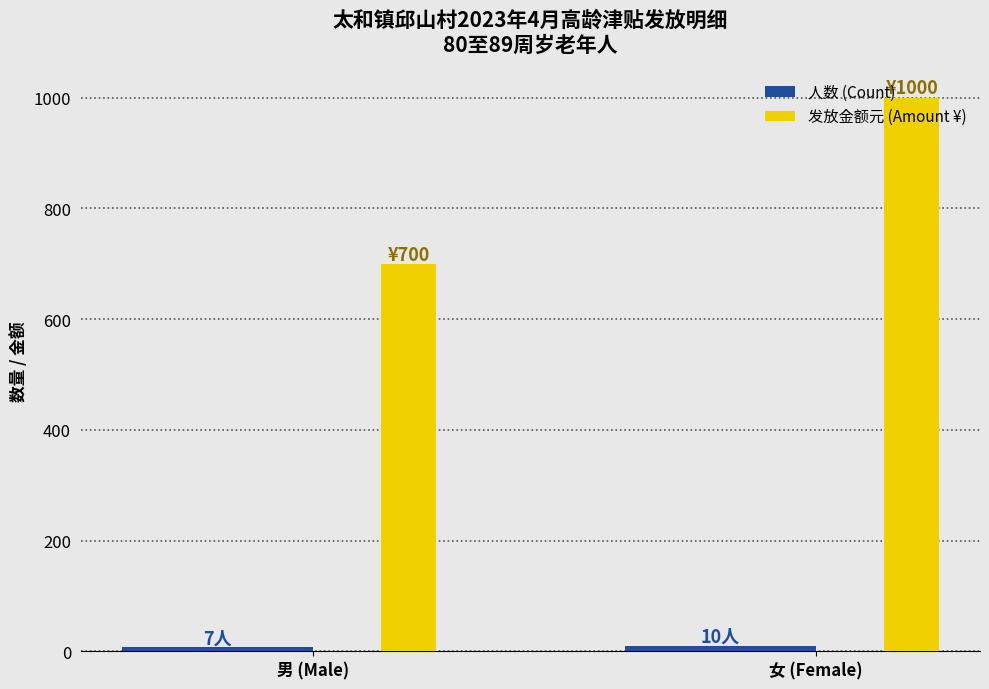

Which series has the widest spread of values?

发放金额元 (Amount ¥)